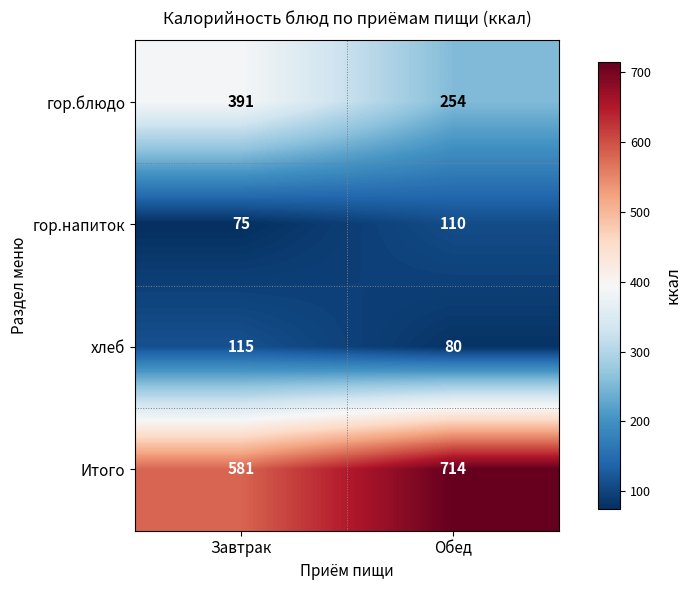

Which series has the largest total across all categories?

Итого